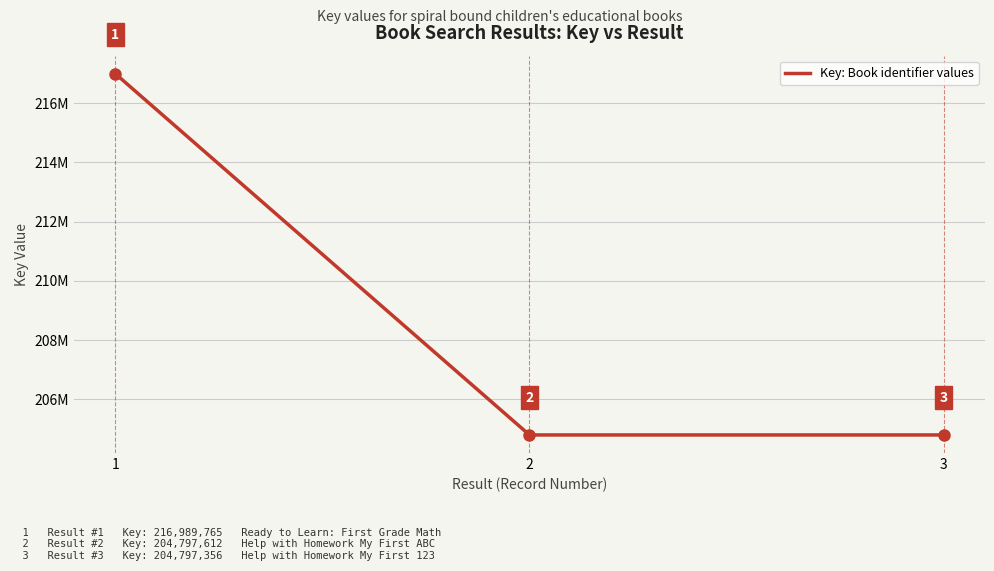

Is it true that the value at 1 is 216989765?

True